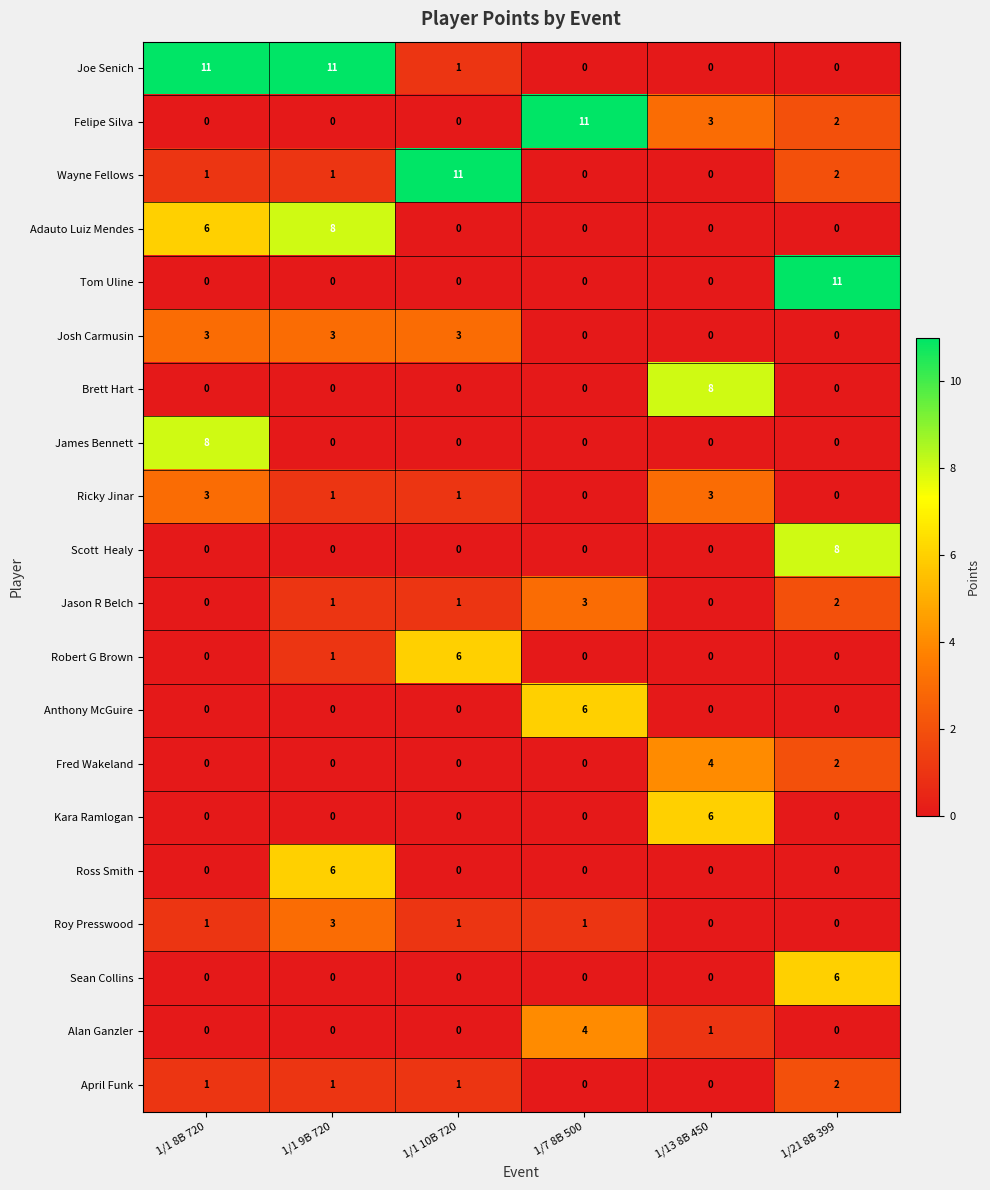

How many series are shown in this chart?

20